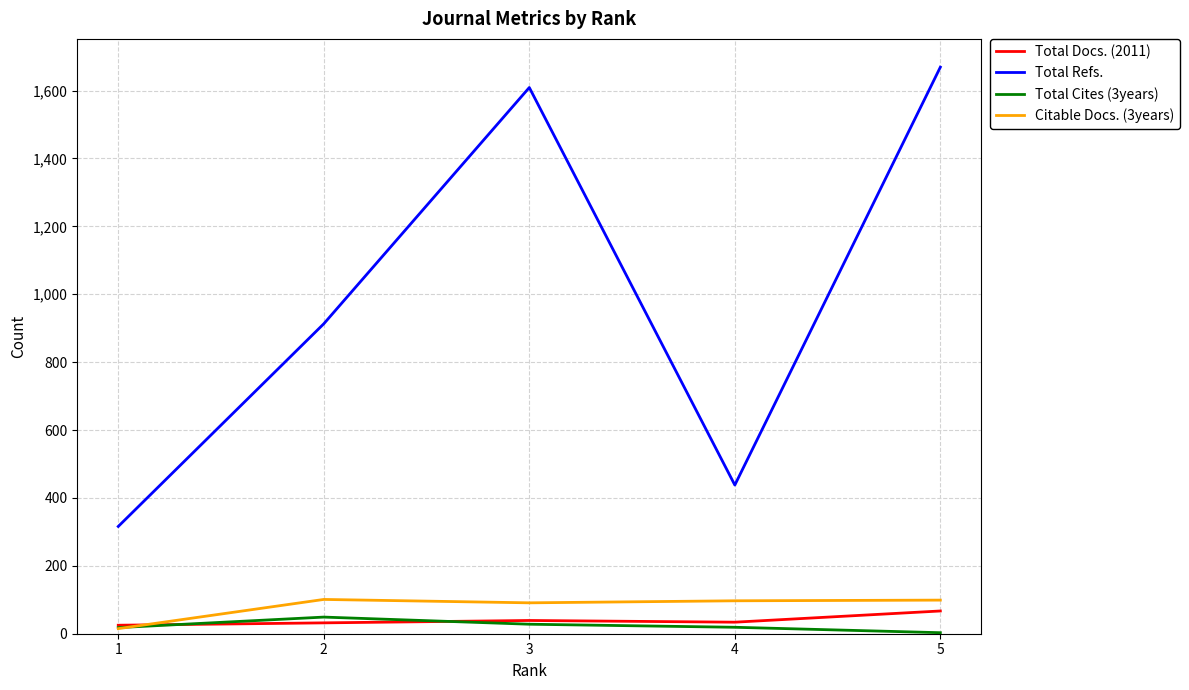

Which series has the largest range (max minus min)?

Total Refs.